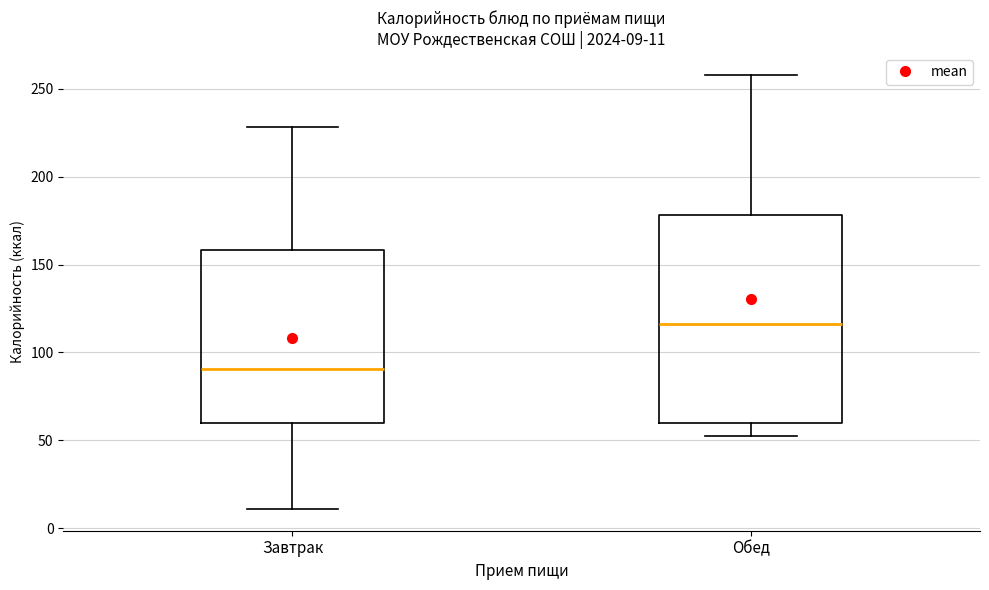

Which box has the highest median line?

Обед